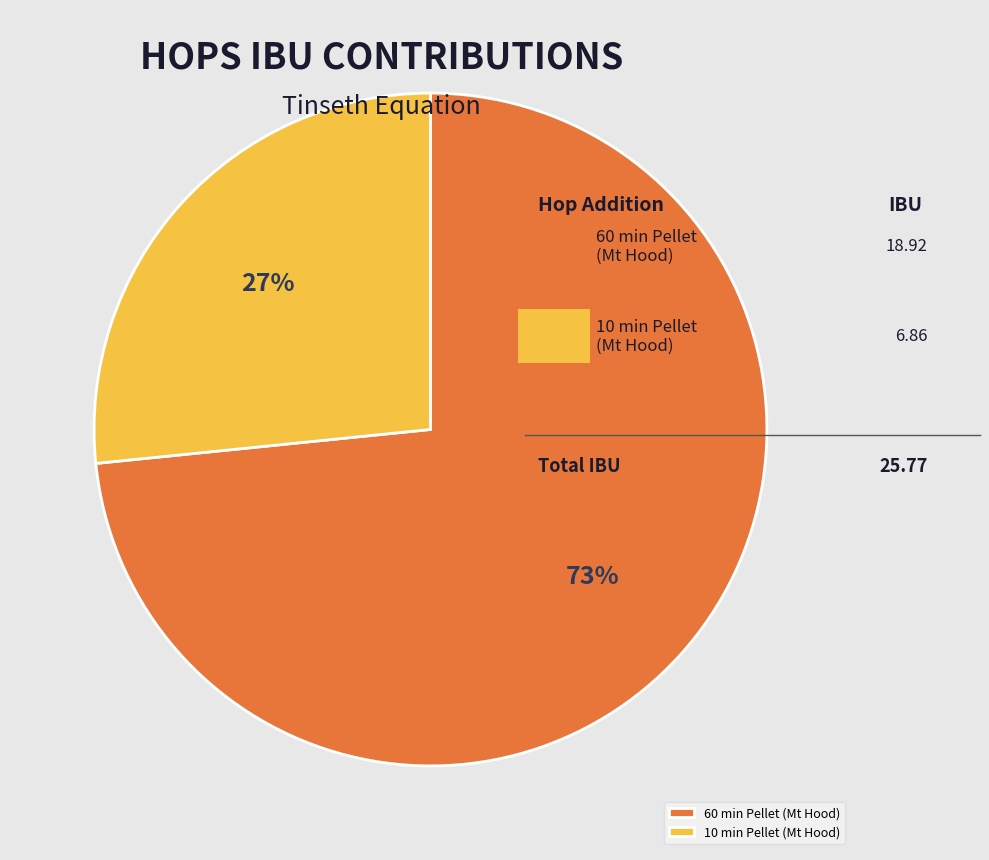

Which slice is the largest?

60 min Pellet (Mt Hood)